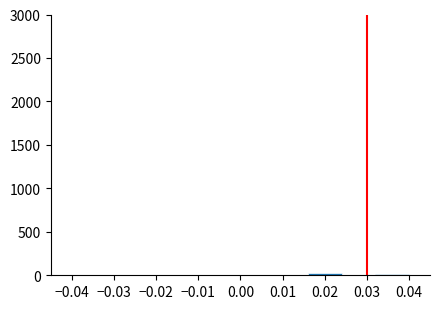

Reading left to right, list every bar in this chart as the range it spans on the x-axis followed by its height. The values are not printed on the chart, so give them approximately, as read against the axis.

-0.040 to -0.032: under 50
-0.032 to -0.024: 0
-0.024 to -0.016: under 50
-0.016 to -0.008: 0
-0.008 to 0.000: under 50
0.000 to 0.008: under 50
0.008 to 0.016: under 50
0.016 to 0.024: under 50
0.024 to 0.032: under 50
0.032 to 0.040: under 50